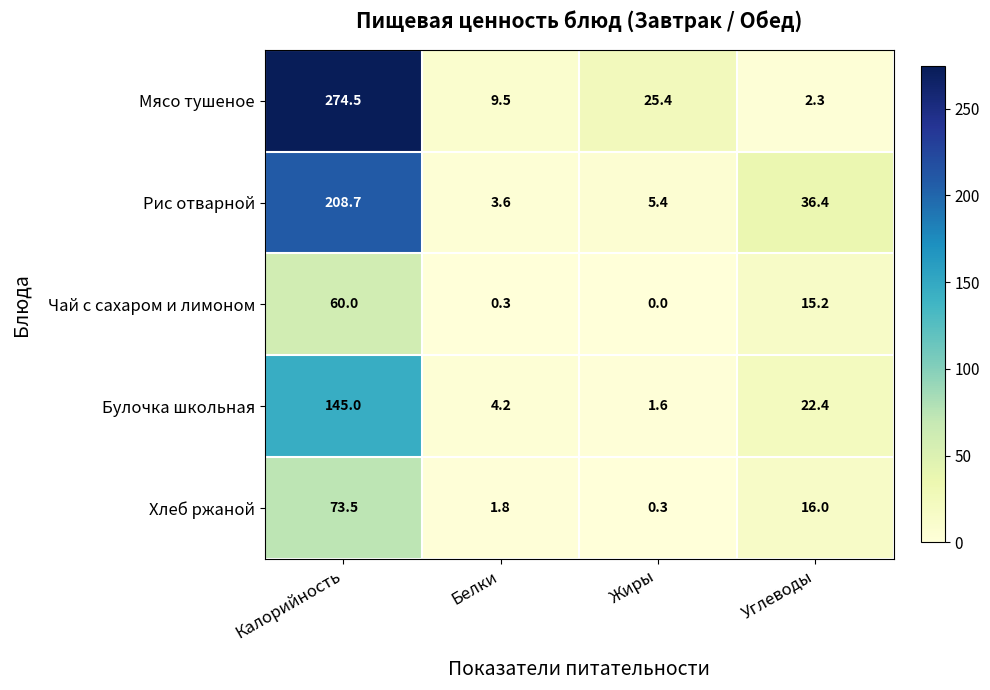

What is the difference between the Хлеб ржаной values at Калорийность and Белки?

71.7